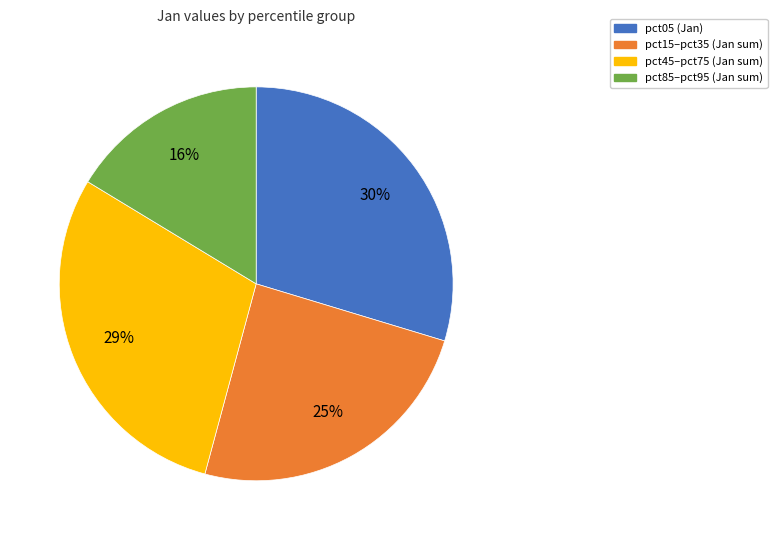

The pct85–pct95 (Jan sum) slice represents 29% of the pie. True or false?

False